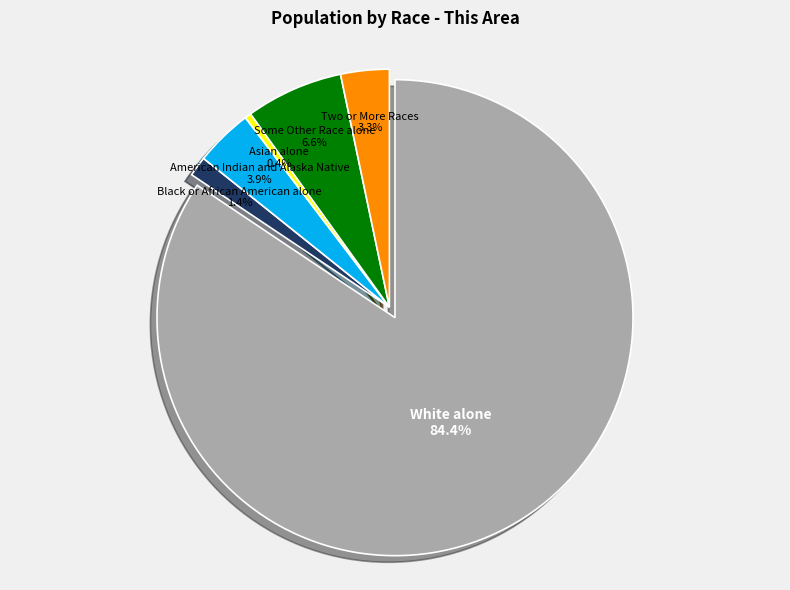

Which category accounts for the majority?

White alone